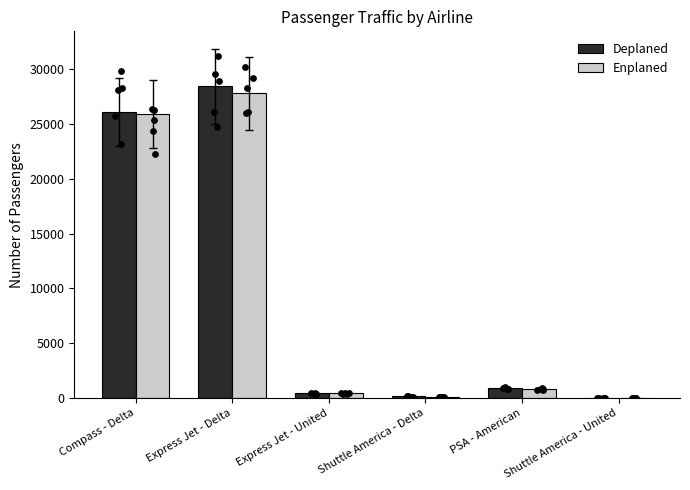

Which series contains the lowest Y value?

Deplaned